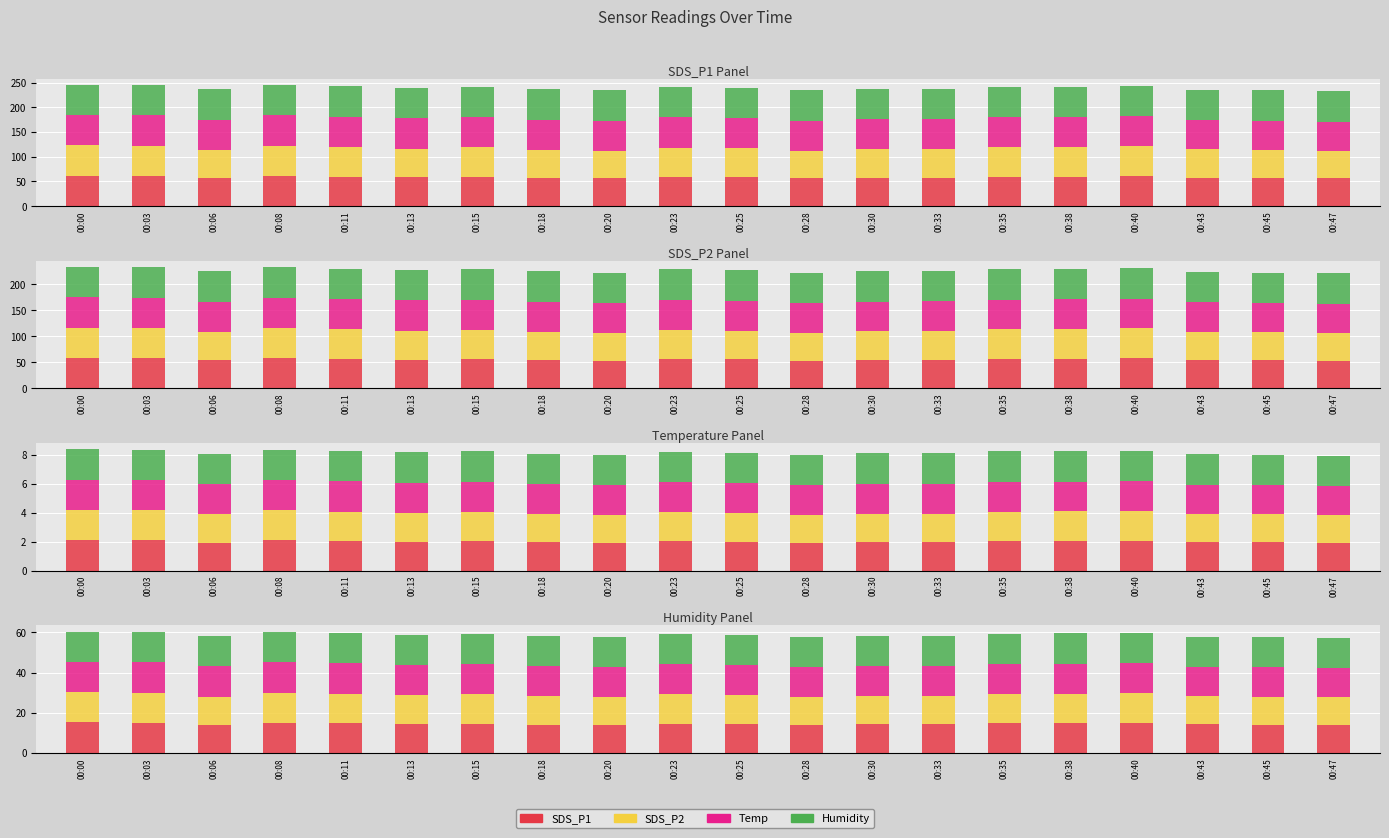

What is the value of the SDS_P1 bar at the 2nd from the left?

15.0